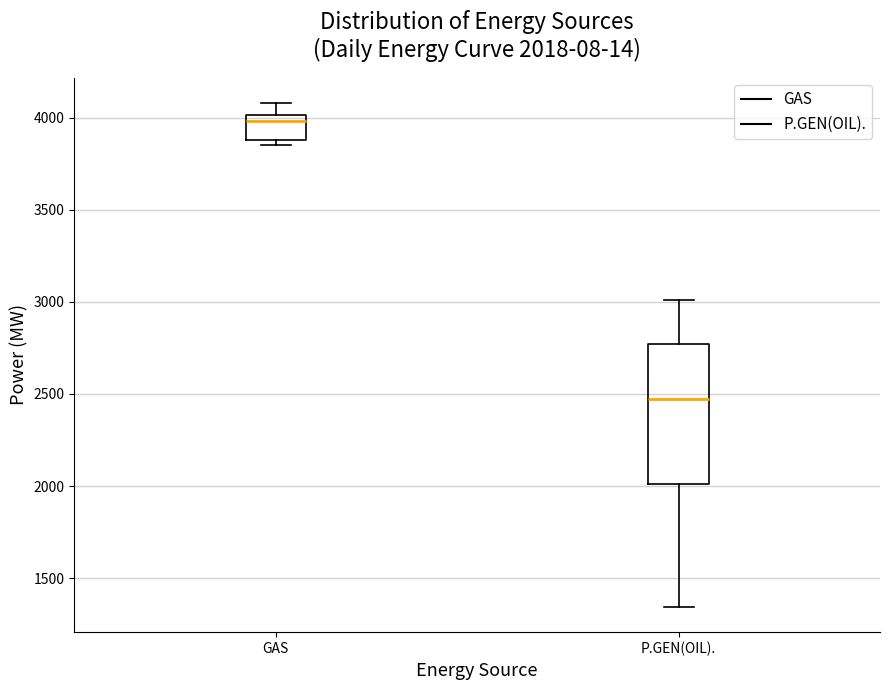

Which box has the highest median line?

GAS